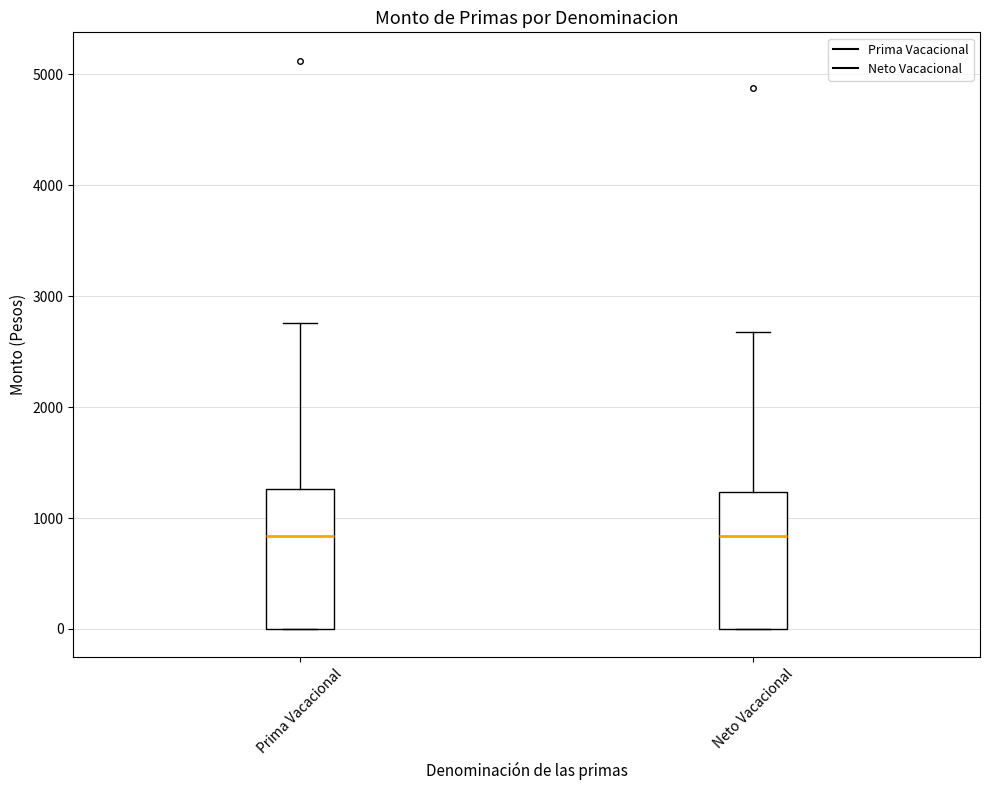

Where does the median line of the box for Neto Vacacional sit on the y-axis? The values are not printed on the chart, so give them approximately, as read against the axis.

800